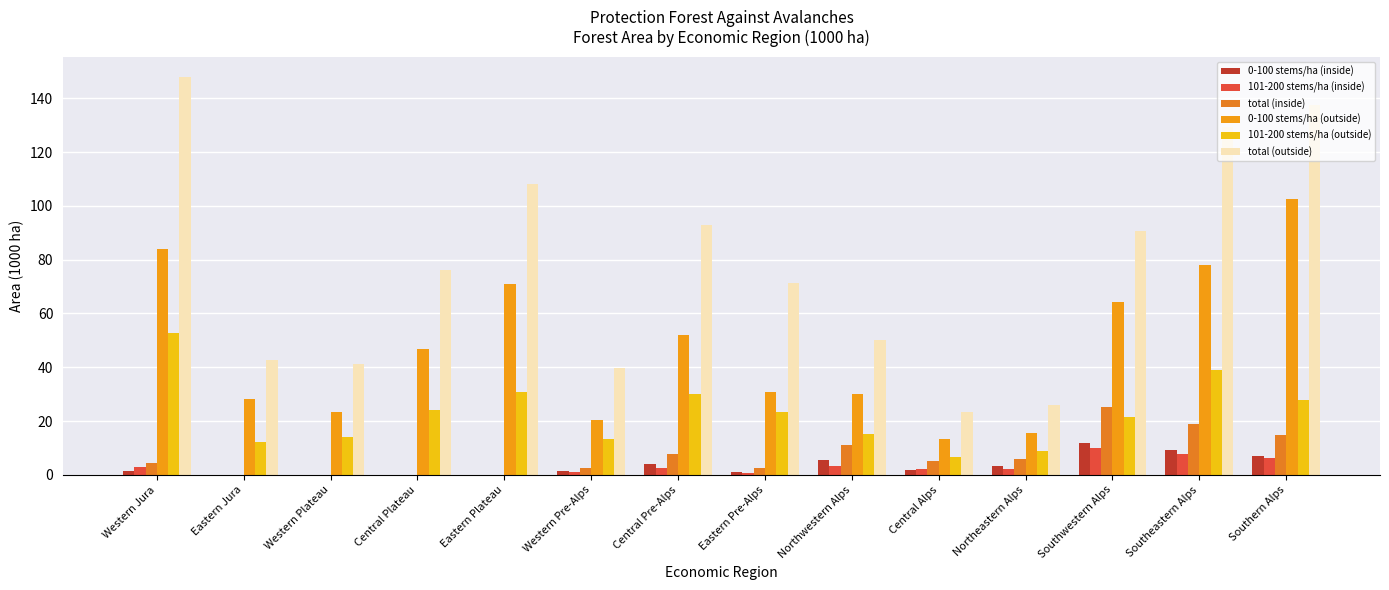

At how many categories does at least one series exceed 93?

5